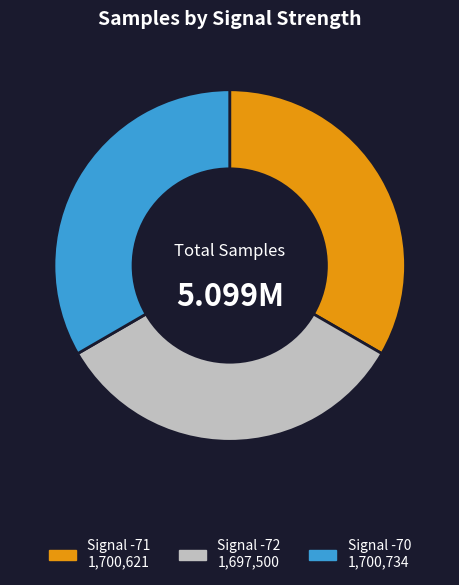

Is there a majority slice in this chart?

No